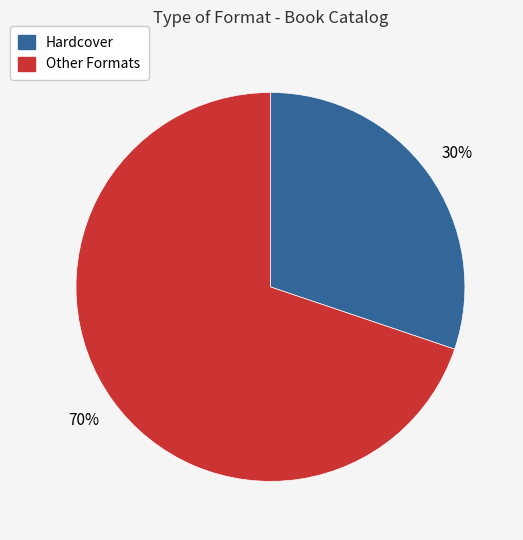

How many slices are in this pie chart?

2